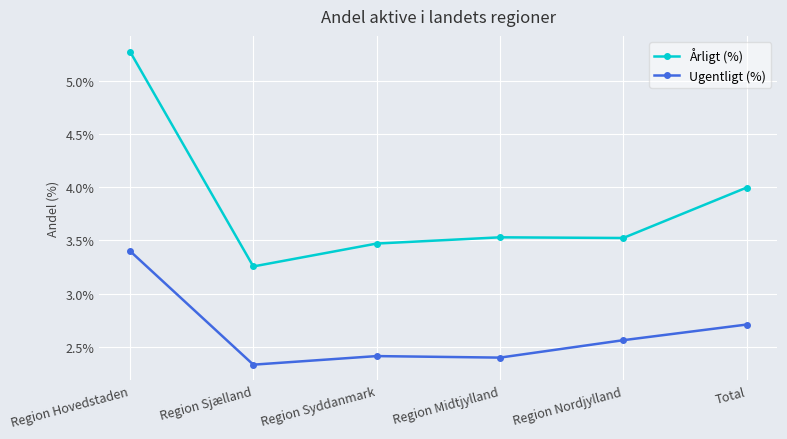

What is the average value of the Årligt (%) series?

3.8